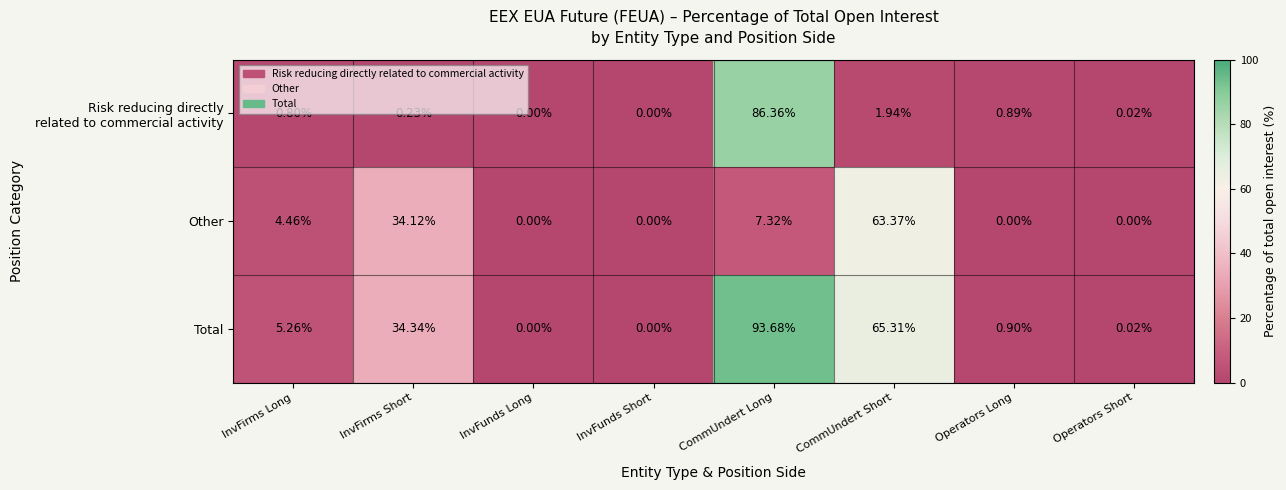

Which label corresponds to the largest value in the chart?

CommUndert Long